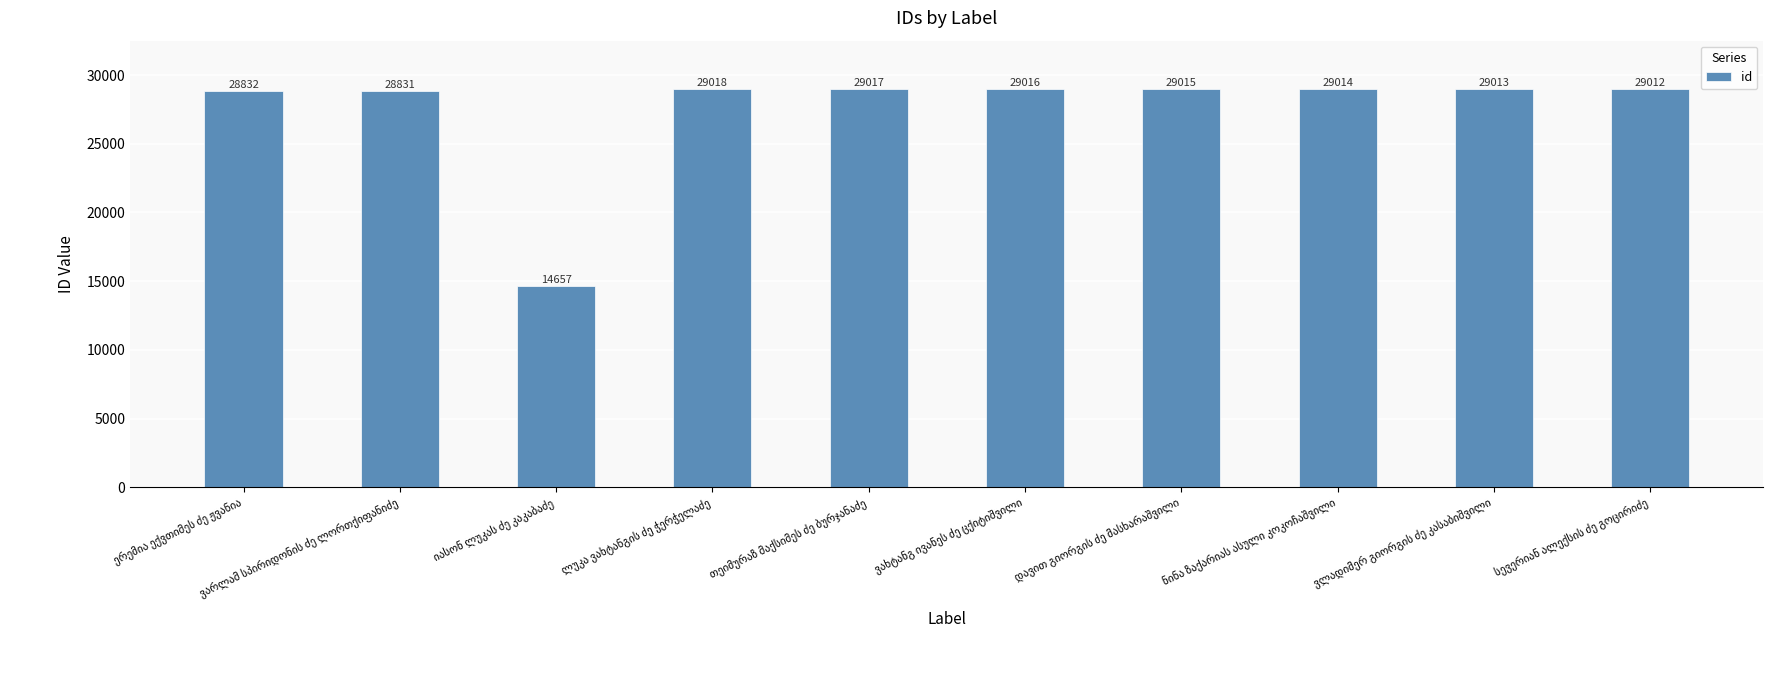

What is the difference between the maximum and second lowest values?

187